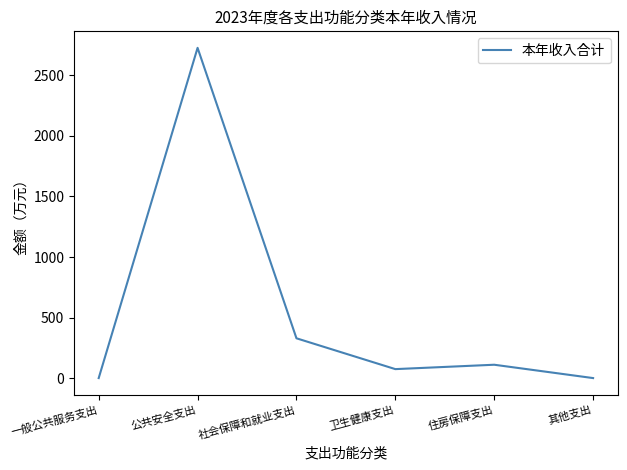

Between 一般公共服务支出 and 社会保障和就业支出, which is larger?

社会保障和就业支出